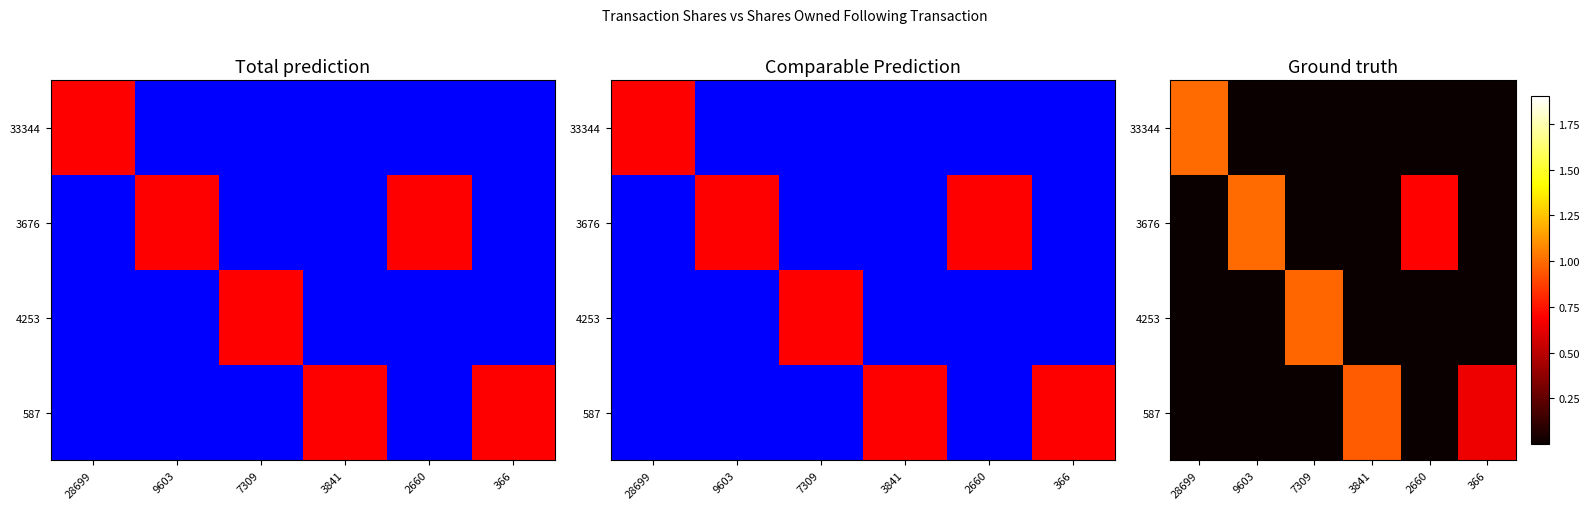

Is it true that 3676 equals 0.0 at 3841?

True